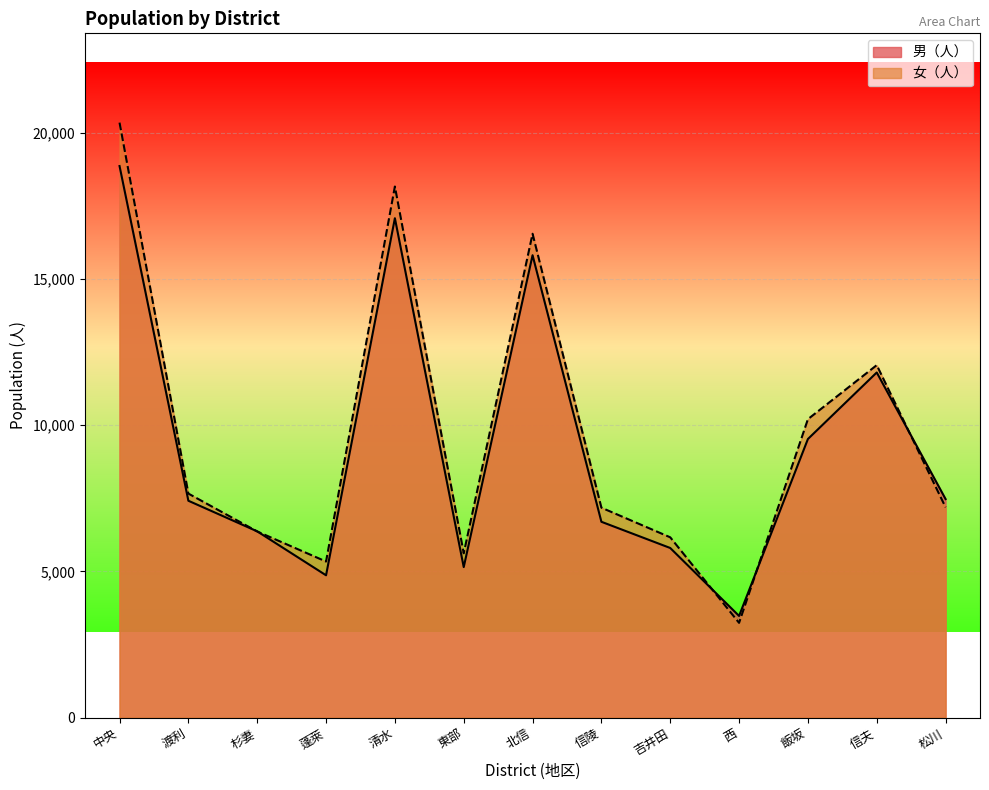

Between 東部 and 杉妻, which is larger?

杉妻